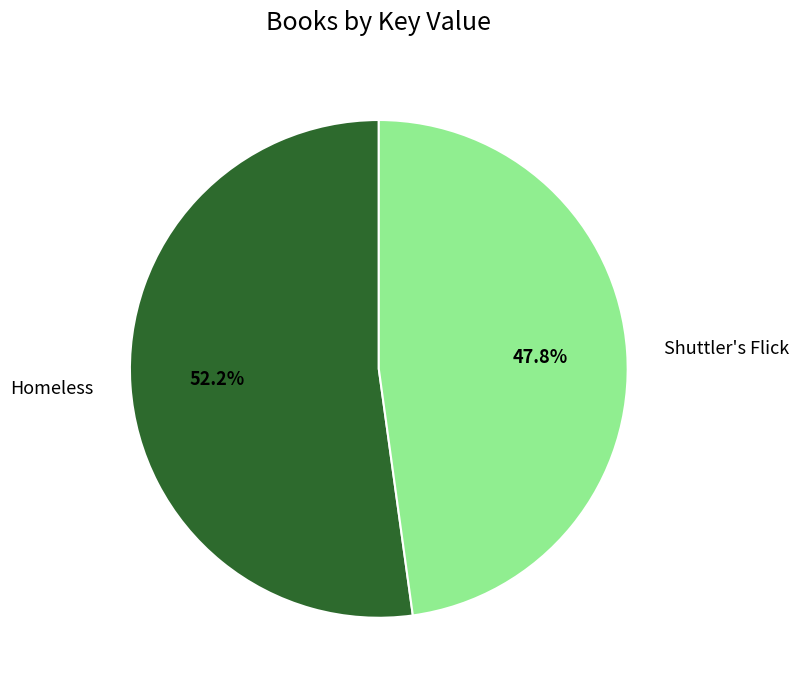

The Homeless slice represents 62% of the pie. True or false?

False